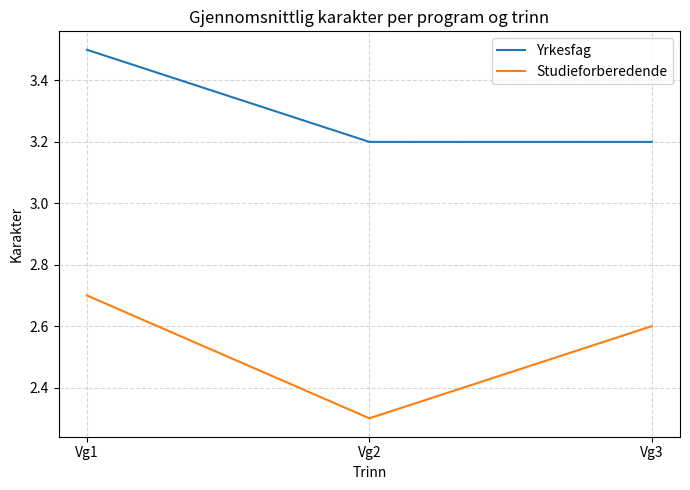

Reading left to right, list all the values displayed in this chart.

Yrkesfag: 3.5	3.2	3.2
Studieforberedende: 2.7	2.3	2.6